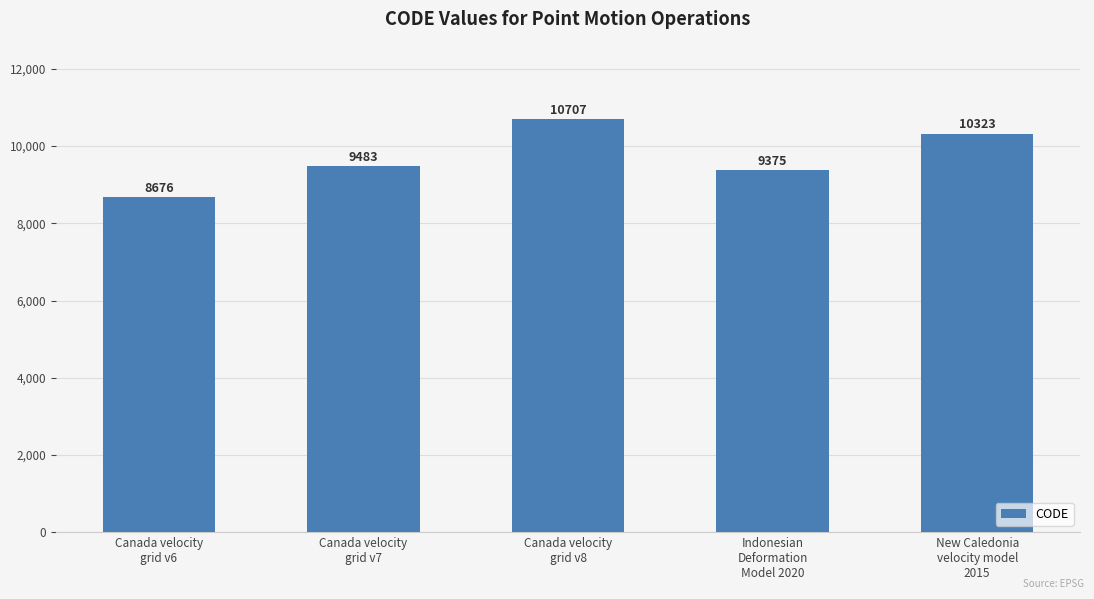

The value at Canada velocity
grid v8 is 15538. True or false?

False